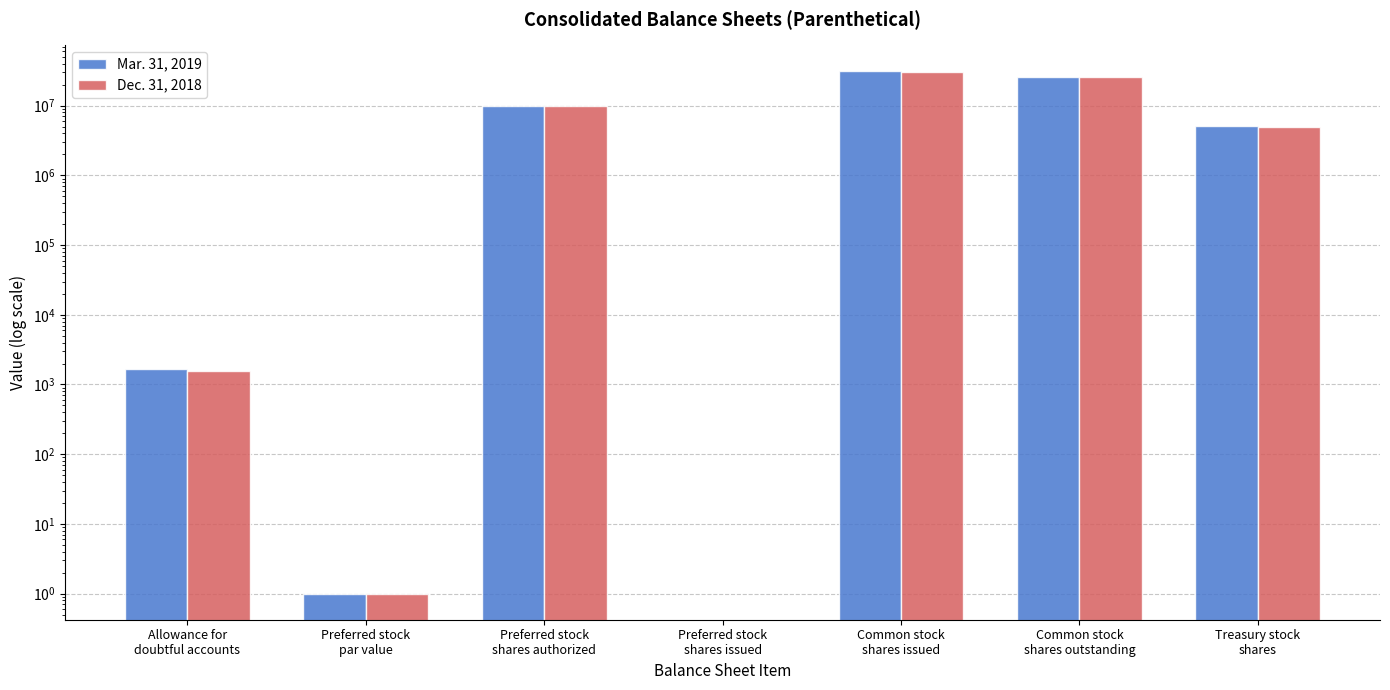

How many data points in Dec. 31, 2018 are above 4992278?

3